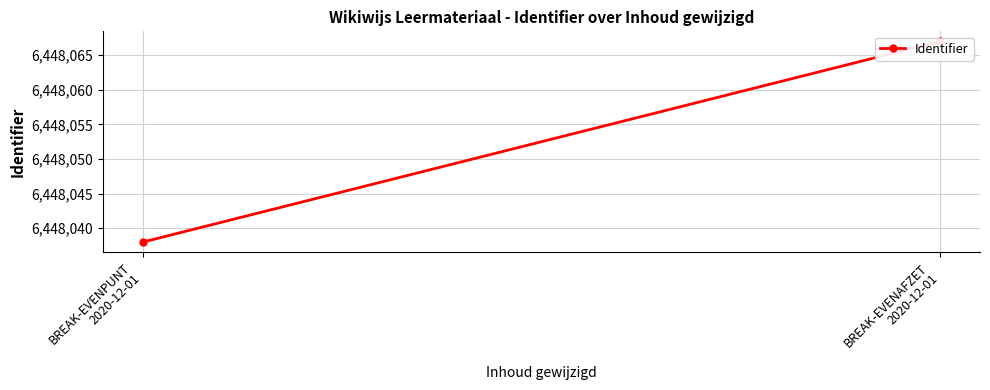

Between BREAK-EVENAFZET
2020-12-01 and BREAK-EVENPUNT
2020-12-01, which is larger?

BREAK-EVENAFZET
2020-12-01